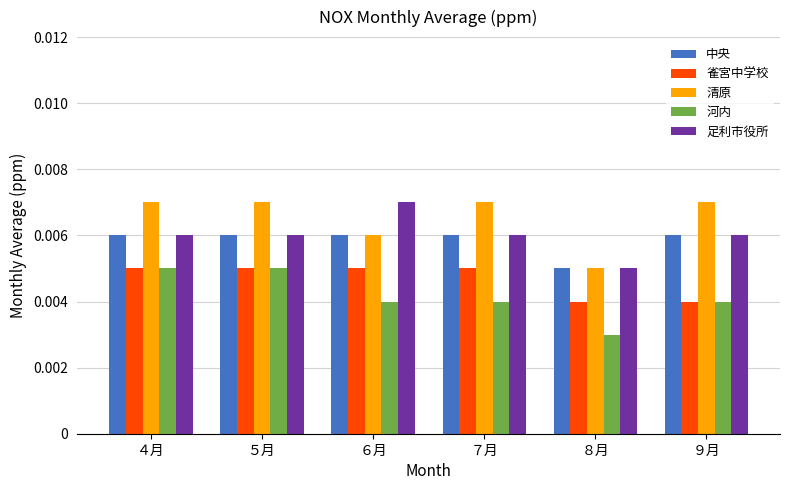

Which label corresponds to the smallest value in the chart?

８月